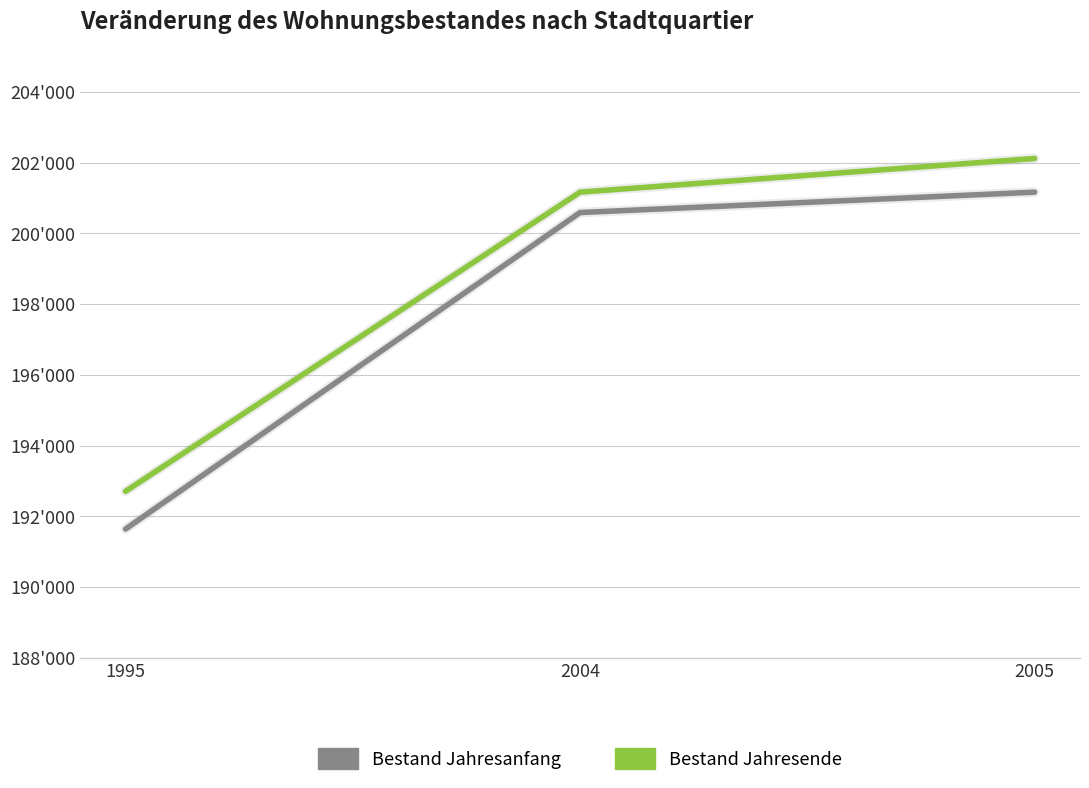

Is the value of Bestand Jahresende at 1995 greater than the value of Bestand Jahresanfang at 2004?

No